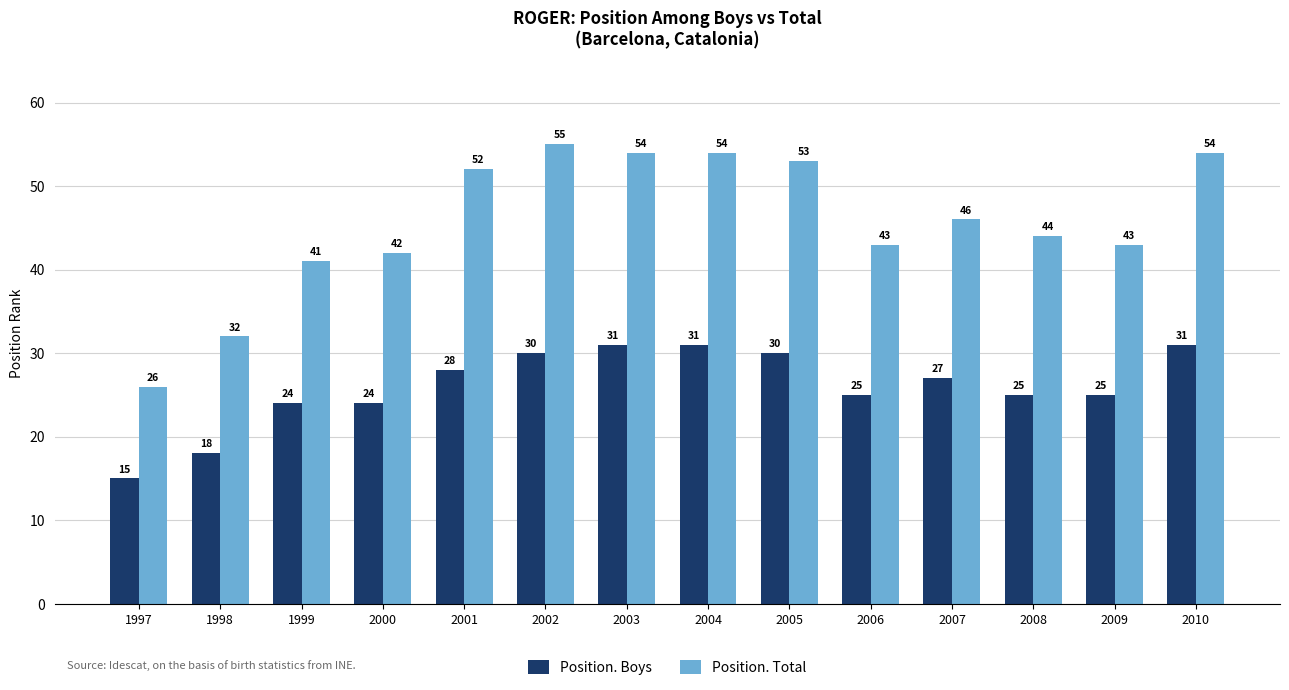

Rank the series by their maximum value, from highest to lowest.

Position. Total, Position. Boys